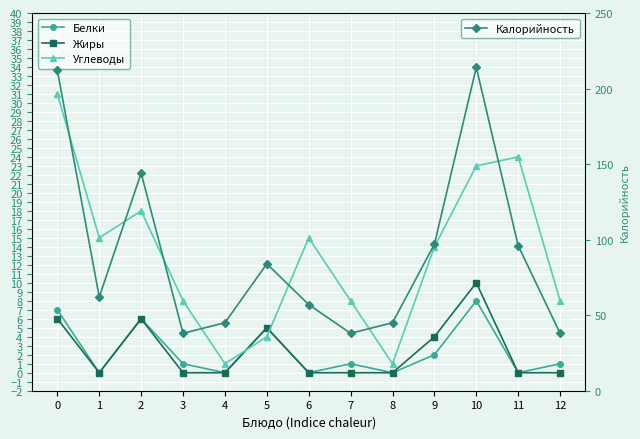

True or false: Жиры and Калорийность intersect in this chart.

False